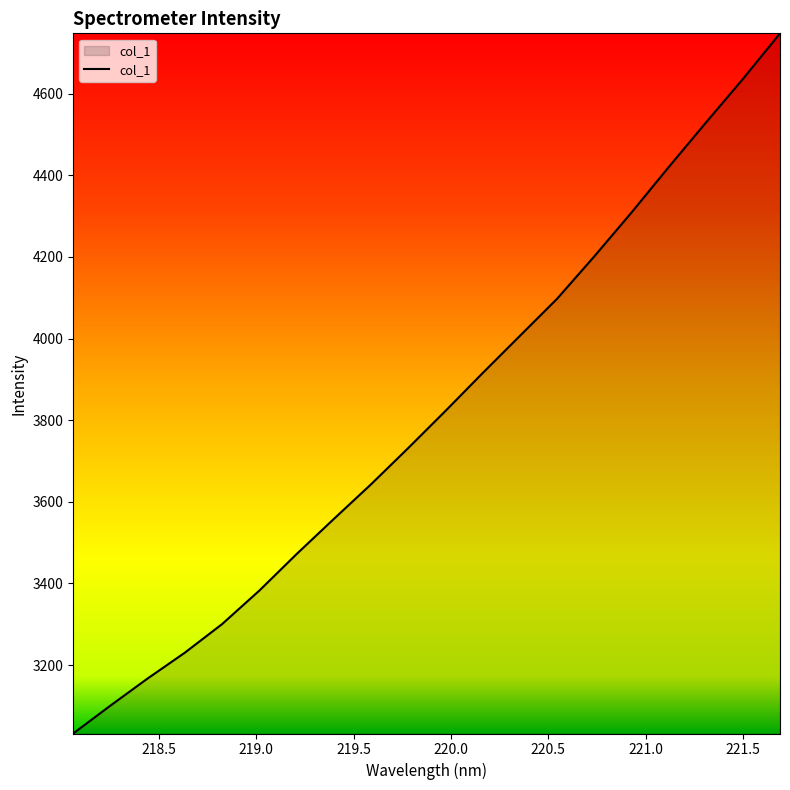

How many lines are shown in the chart?

1